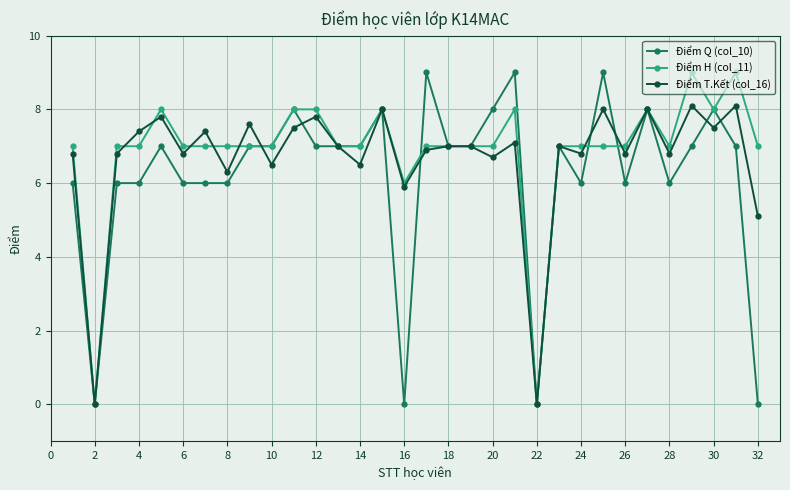

What is the difference between the maximum and second lowest values in the Điểm T.Kết (col_16) series?

8.1